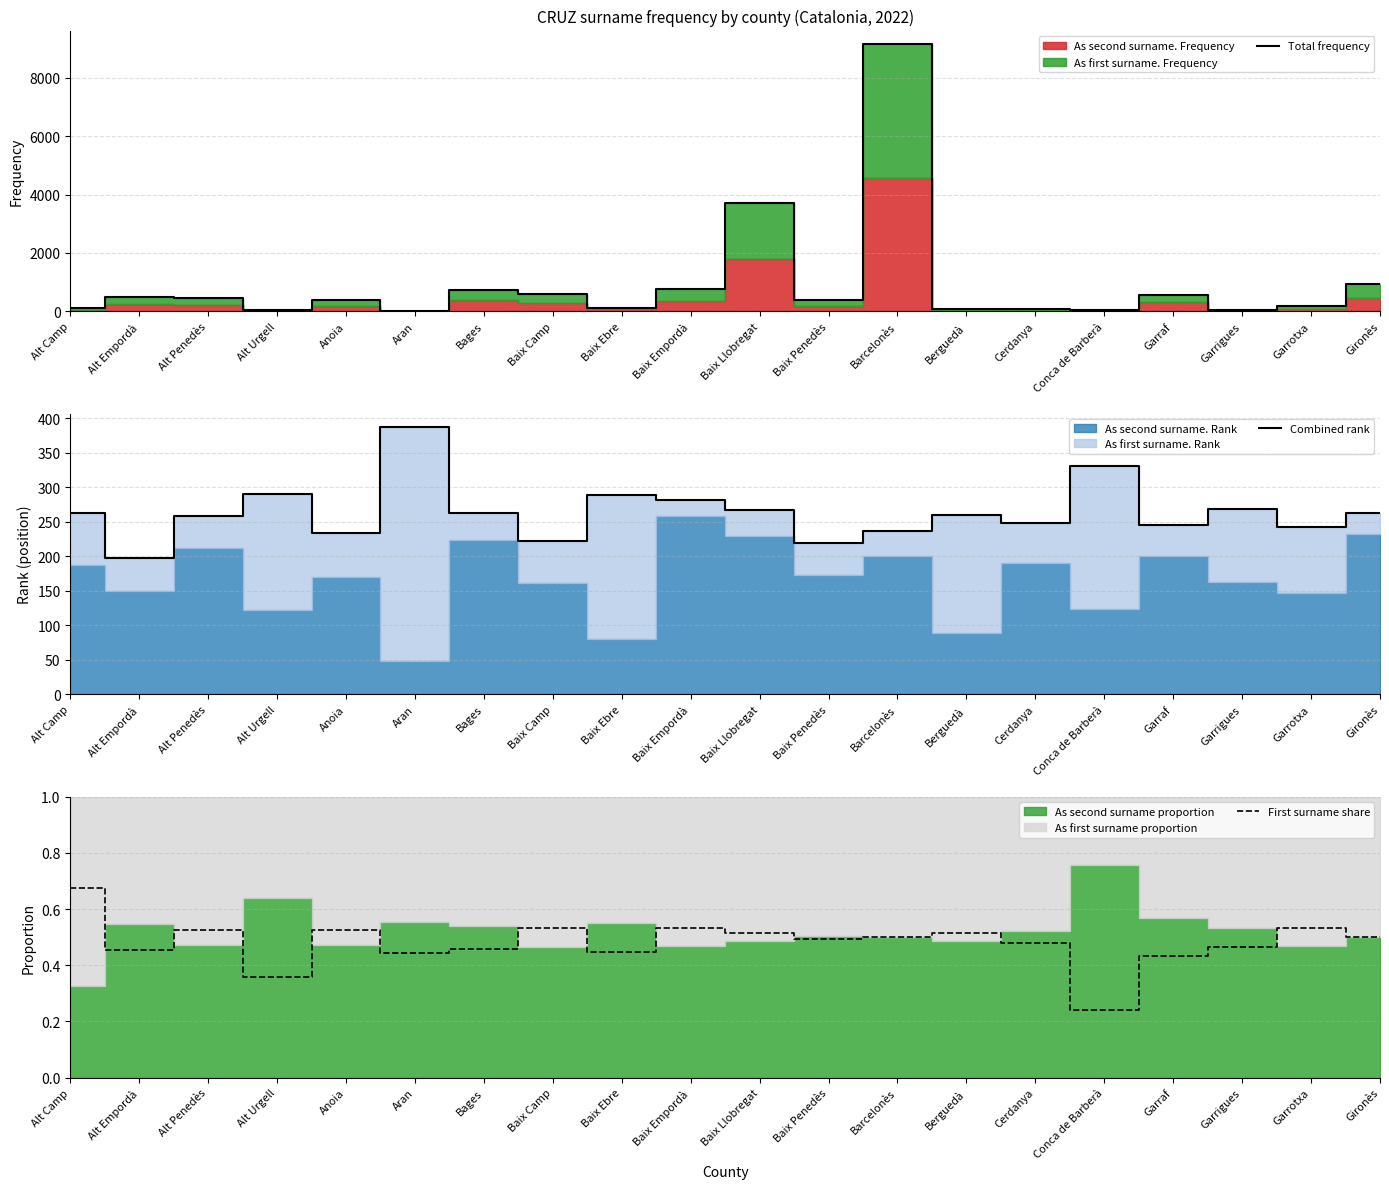

True or false: First surname share and Total frequency cross at least once.

False